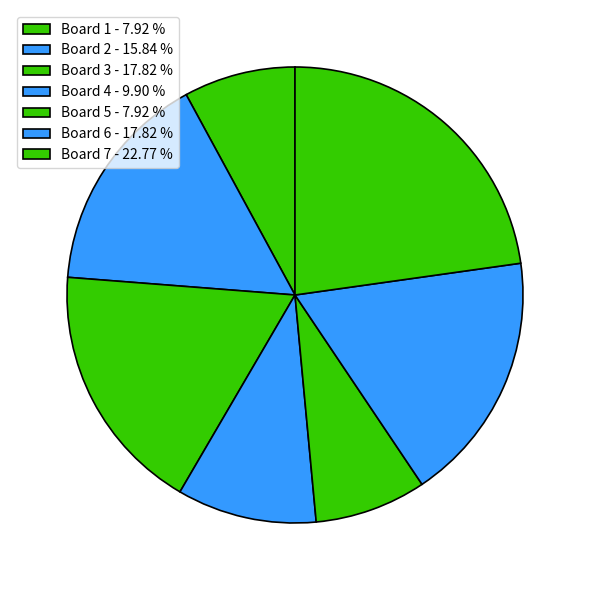

Which slice is the smallest?

1